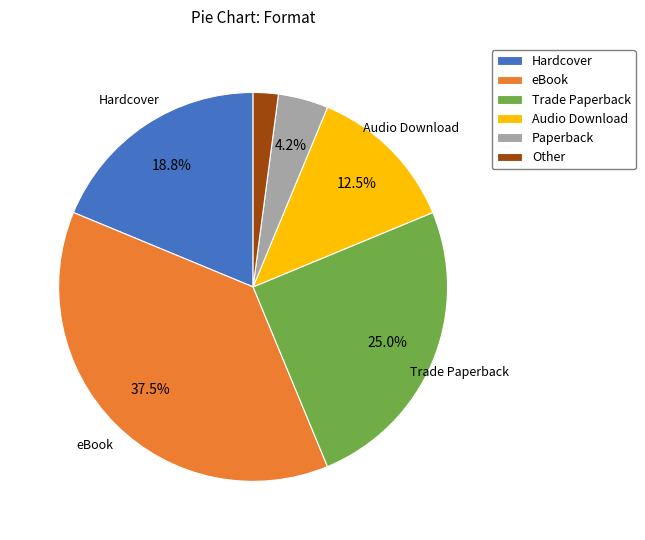

Is there any slice that represents more than half of the pie?

No